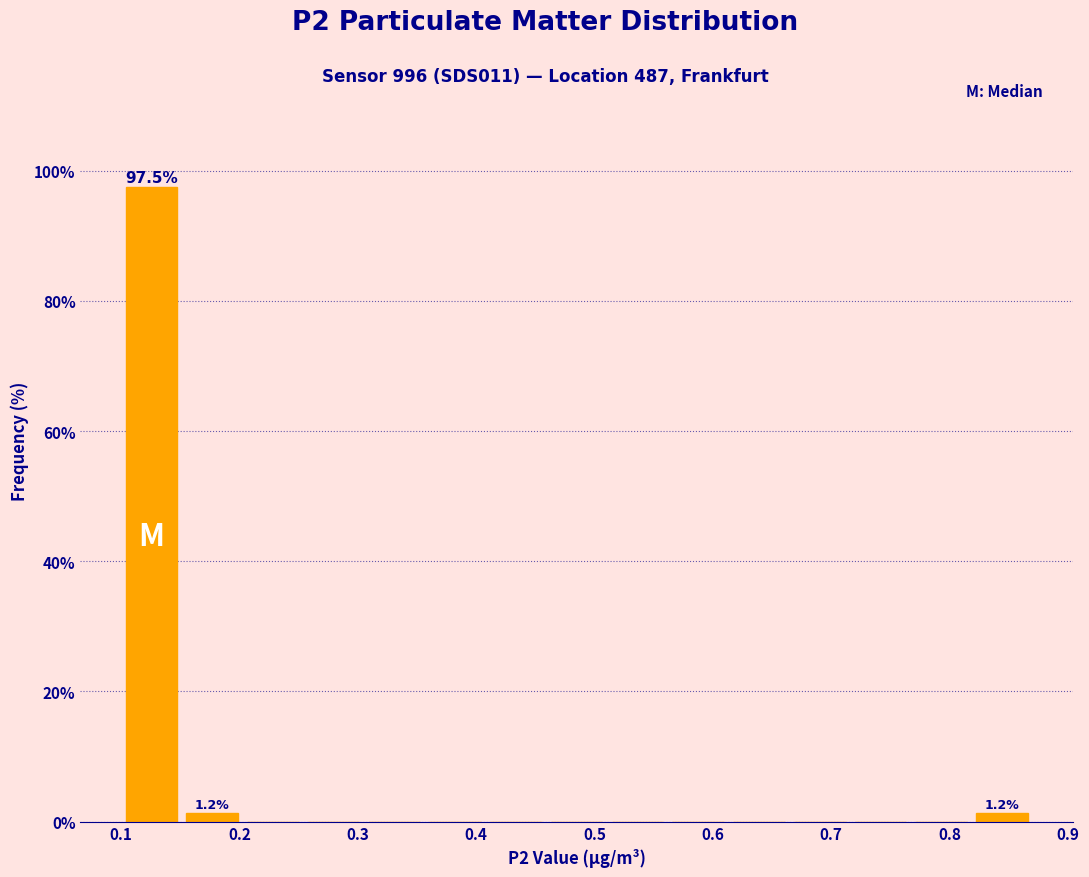

Over which range of the x-axis is the bar tallest?

0.10 to 0.15